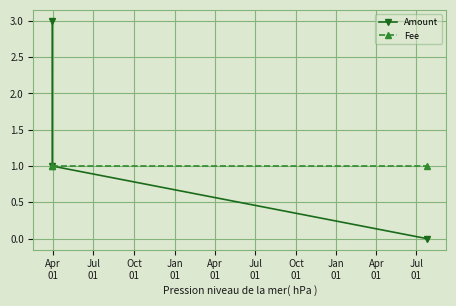

Which series has the largest range (max minus min)?

Amount